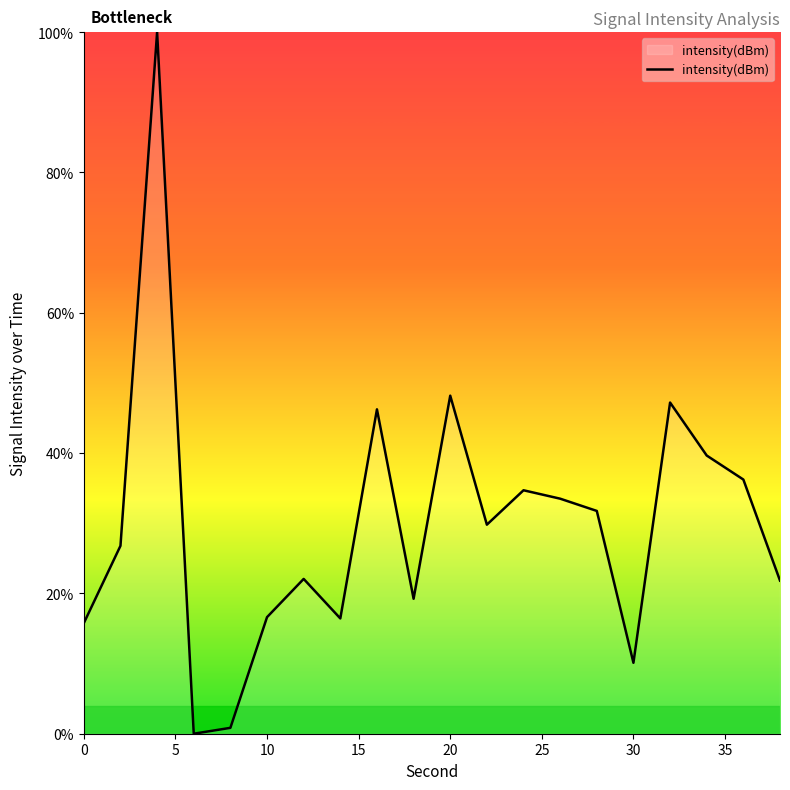

What is the sum of all values?

596.9